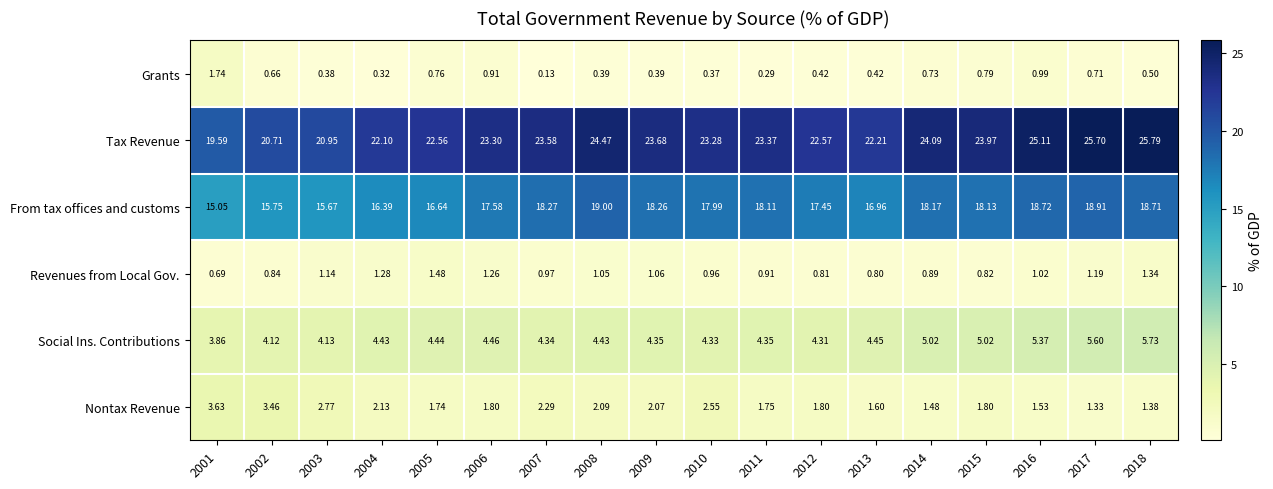

Is the value of Nontax Revenue at 2015 greater than the value of Revenues from Local Gov. at 2013?

Yes